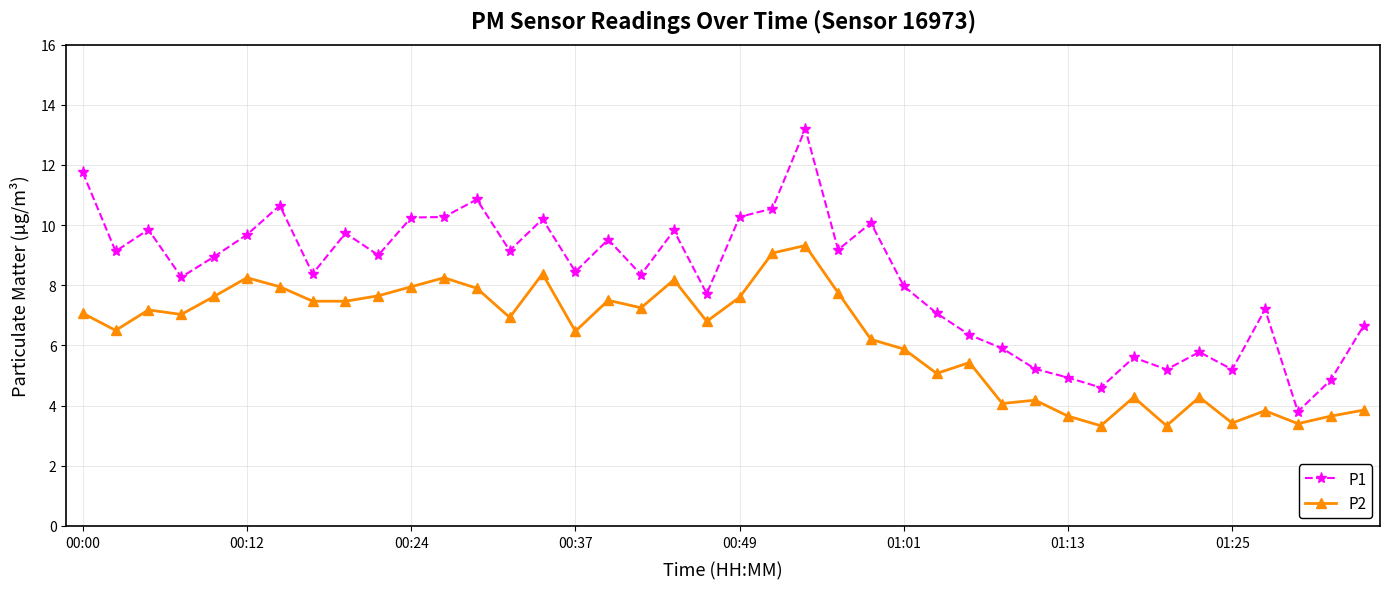

Which series has the widest spread of values?

P1